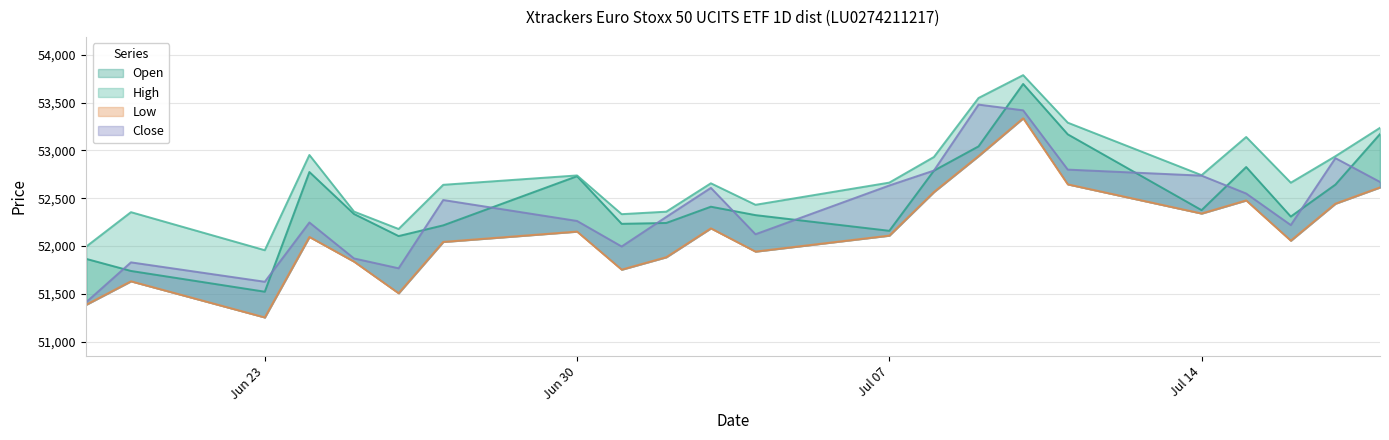

True or false: Close and High intersect in this chart.

False